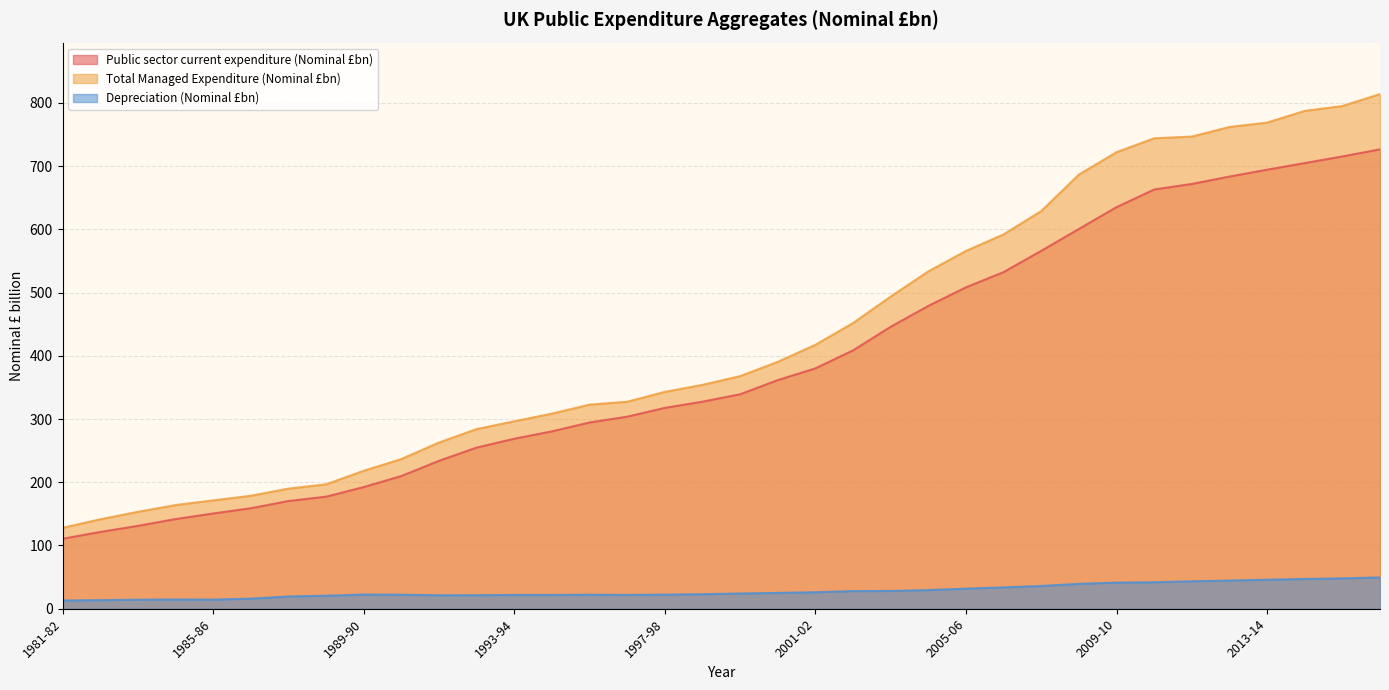

What is the maximum value for Depreciation (Nominal £bn)?

49.5